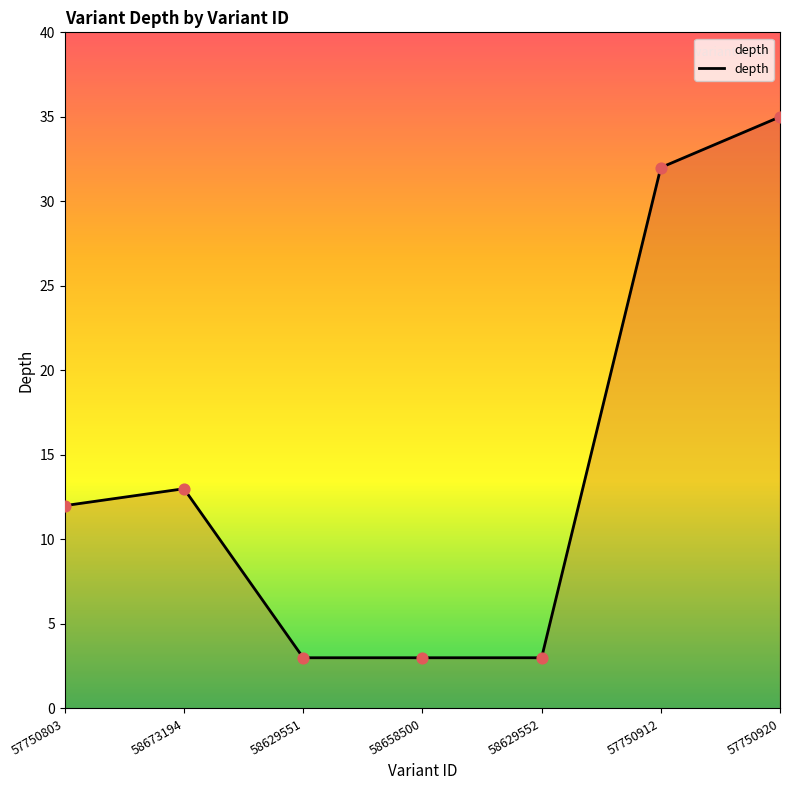

Which has a higher value, 57750912 or 58629552?

57750912